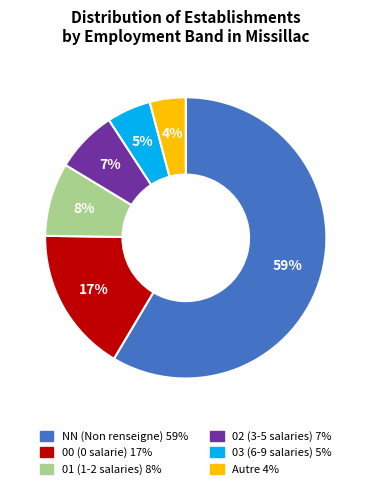

To the nearest percent, what is the average slice percentage?

17%